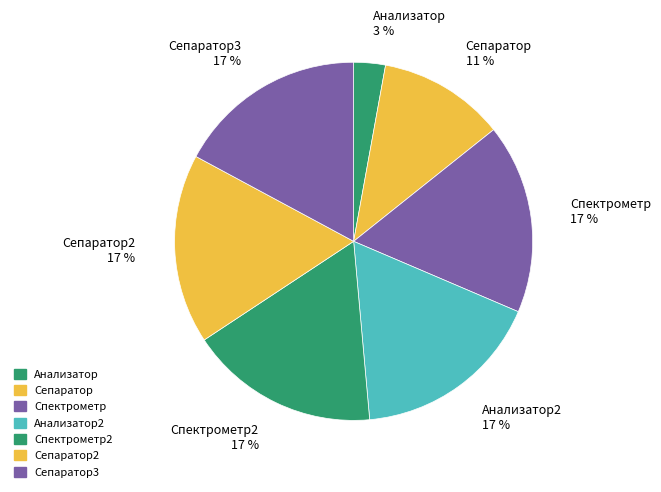

Which slice is the smallest?

Анализатор